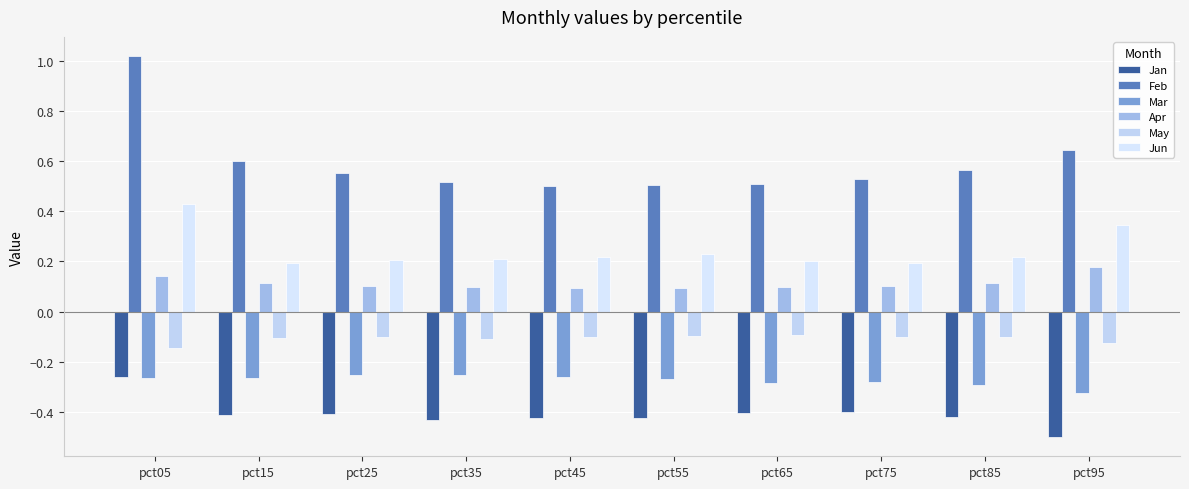

How many data points does each series have?

10